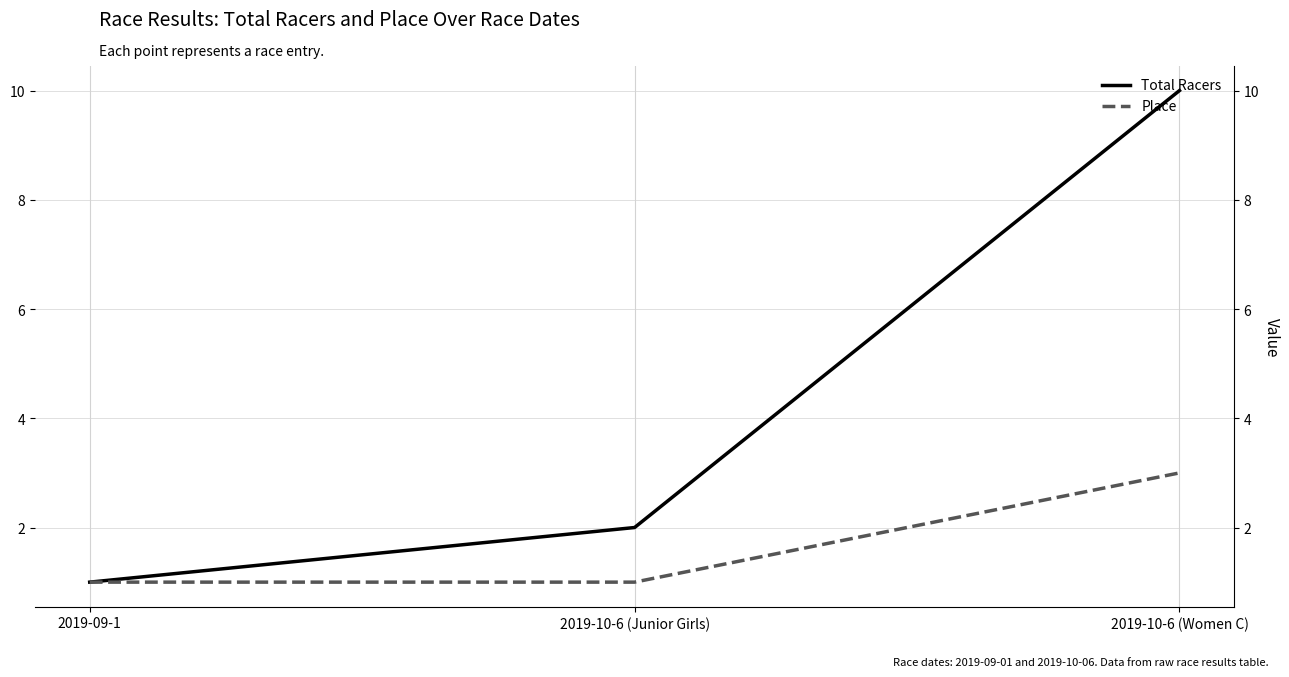

At which label does Total Racers first exceed 2?

2019-10-6 (Women C)